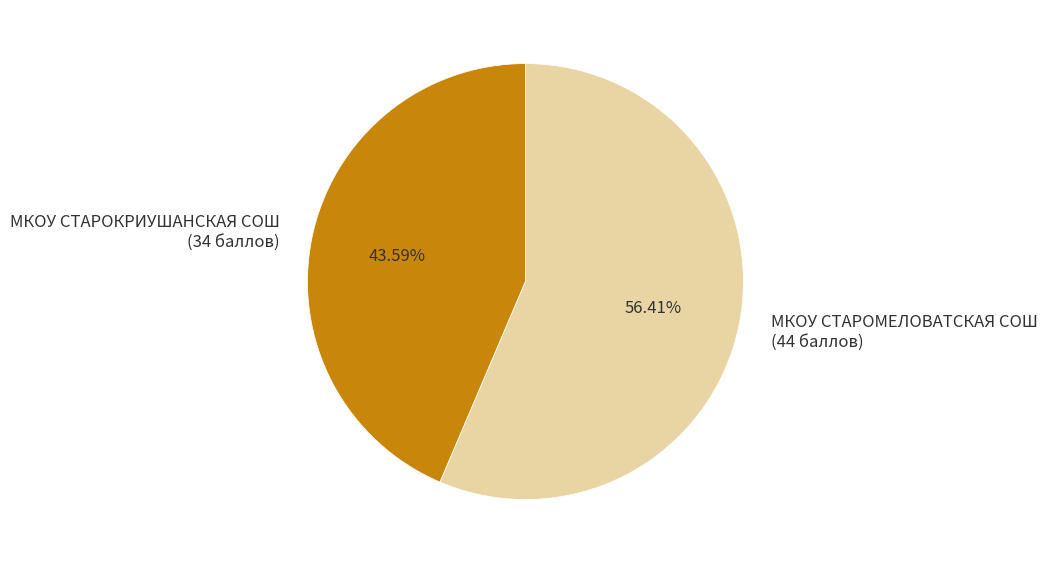

How many segments does this pie chart have?

2